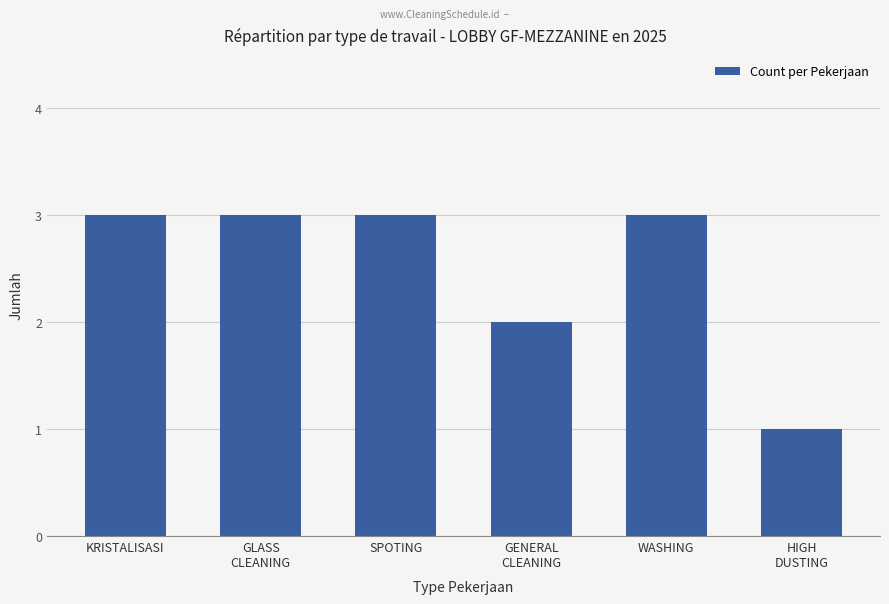

What is the difference between the maximum and second lowest values?

1